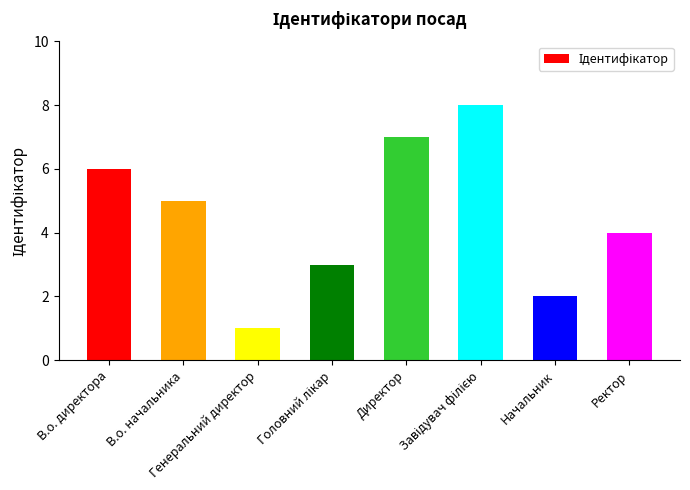

What is the smallest value displayed?

1